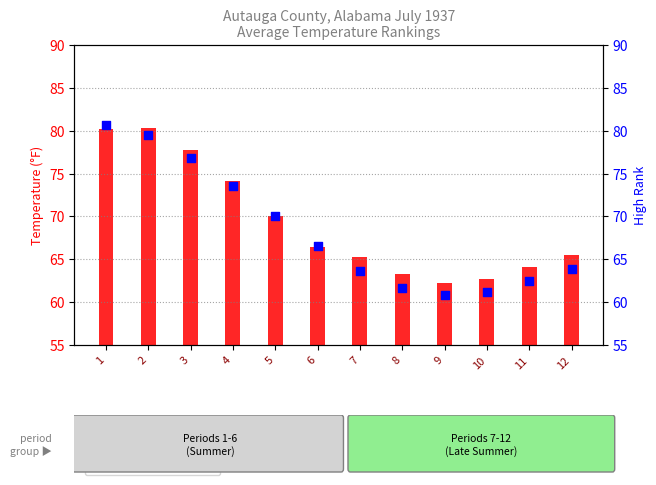

Which series has the largest total across all categories?

Value